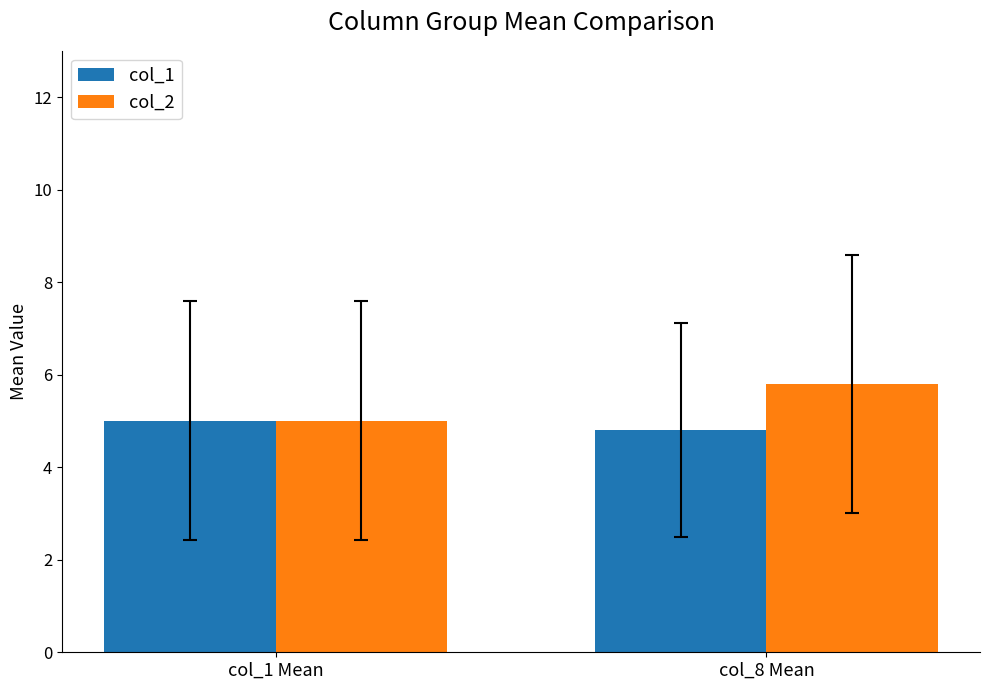

How many values in the col_1 series are below 5?

1